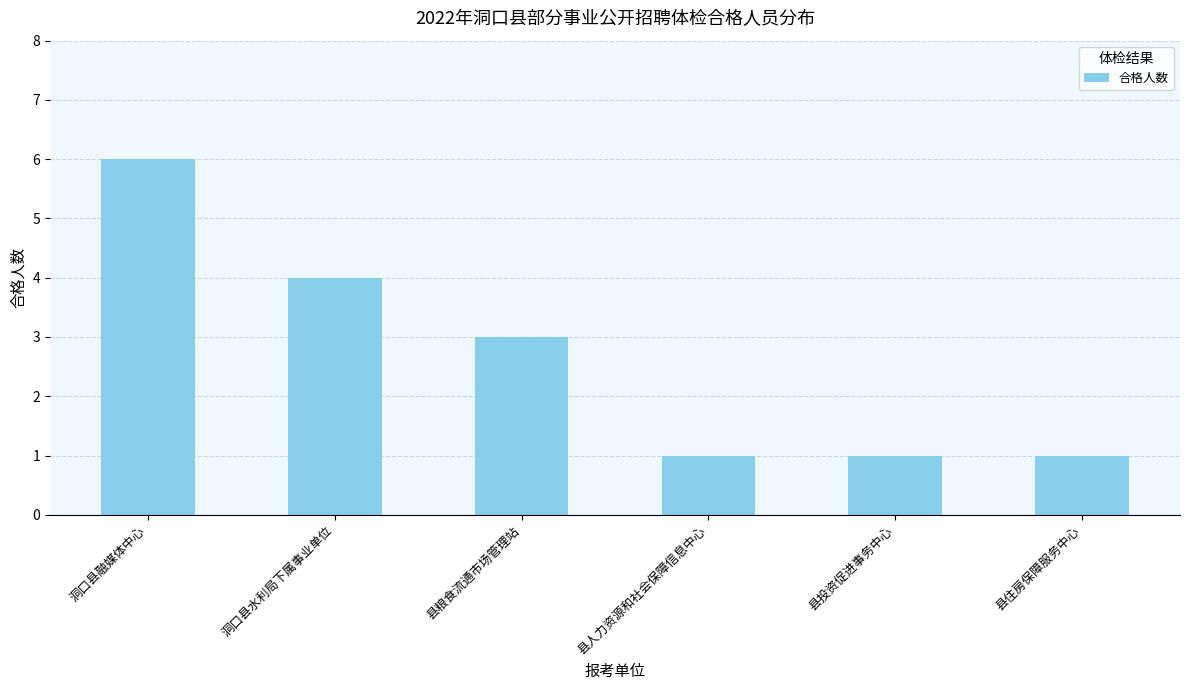

What value does the data have at 县投资促进事务中心?

1